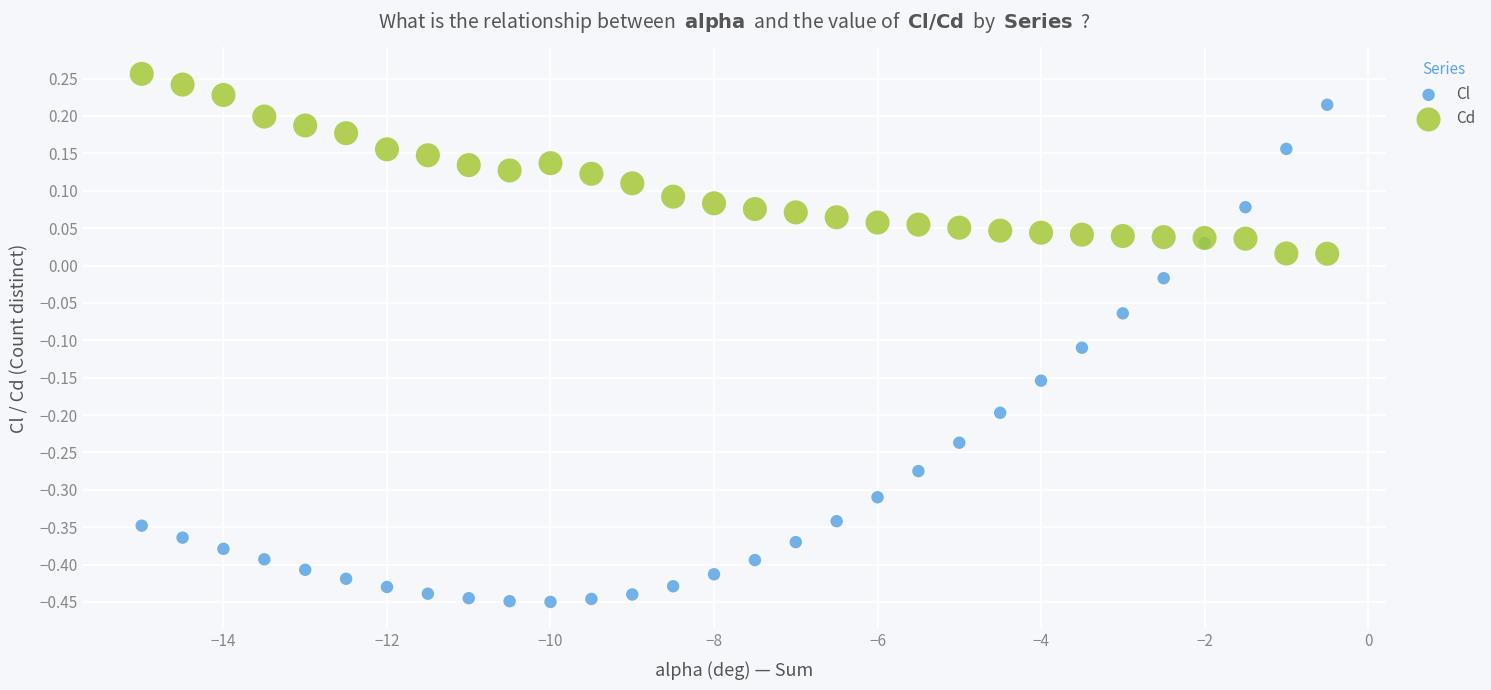

Which series contains the lowest Y value?

Cl